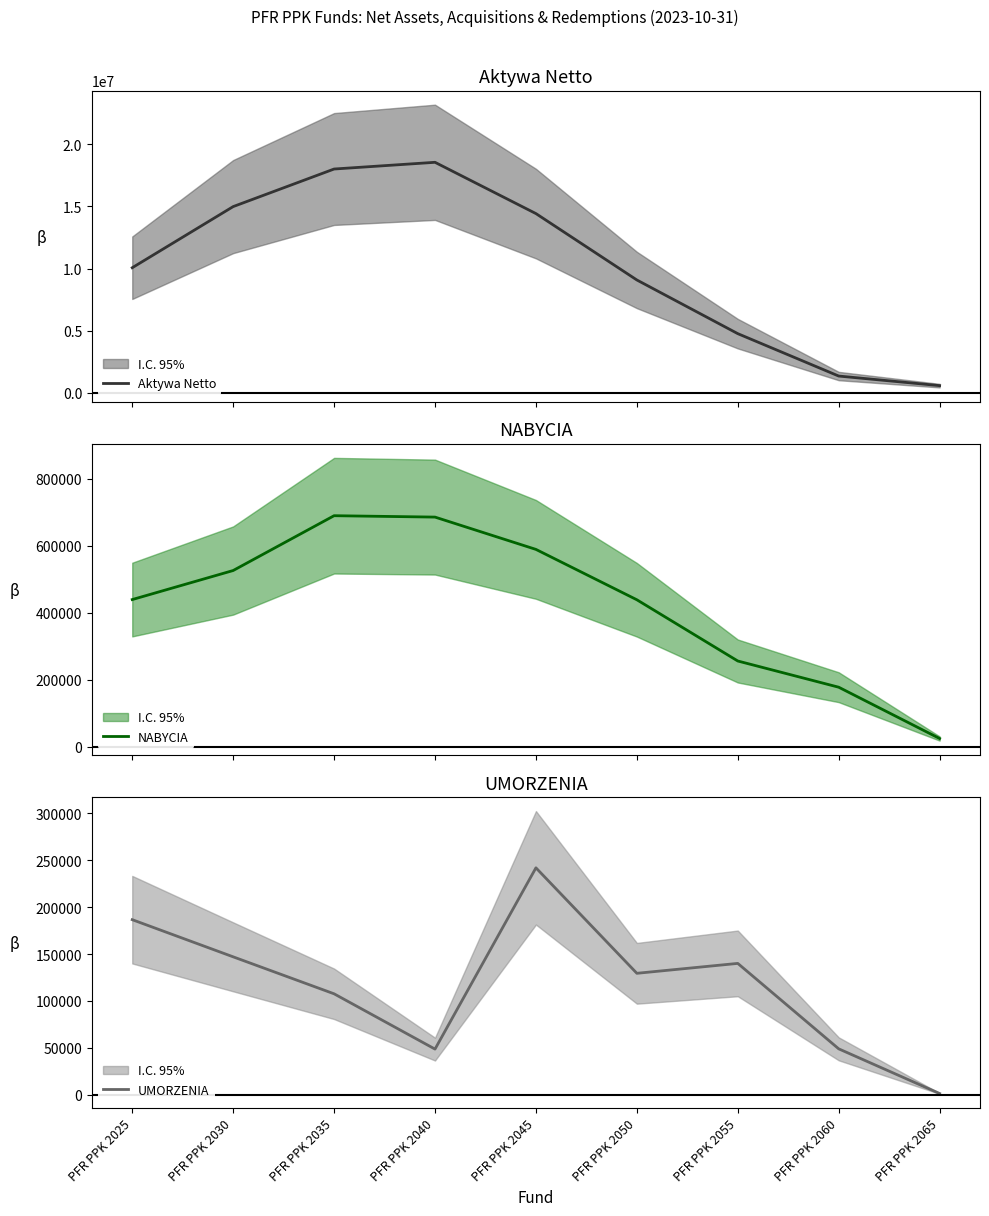

Which has a higher value, PFR PPK 2055 or PFR PPK 2060?

PFR PPK 2055